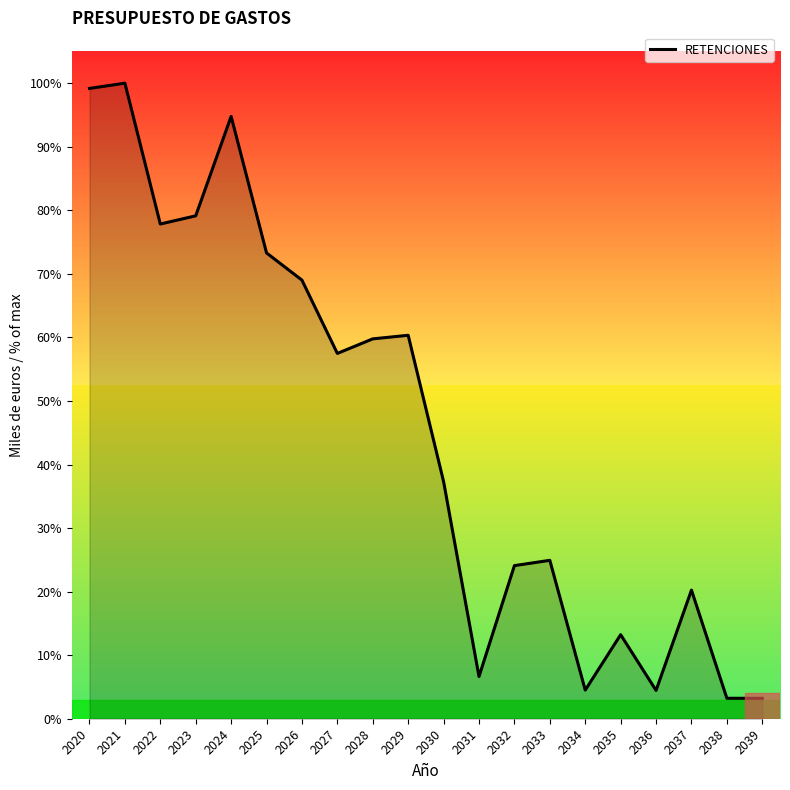

What is the average value?

57312584